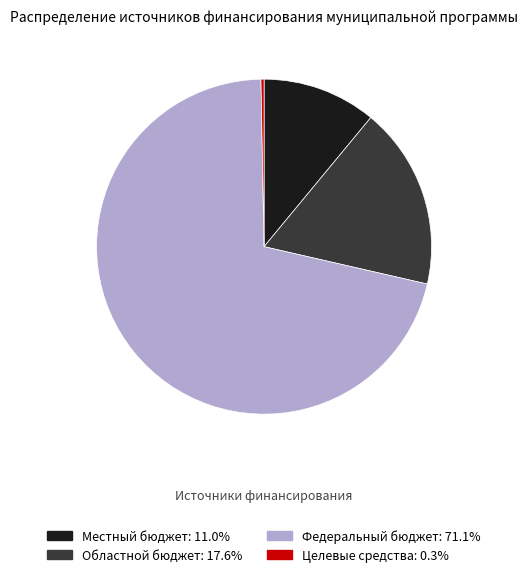

Which slice is the largest?

Федеральный бюджет